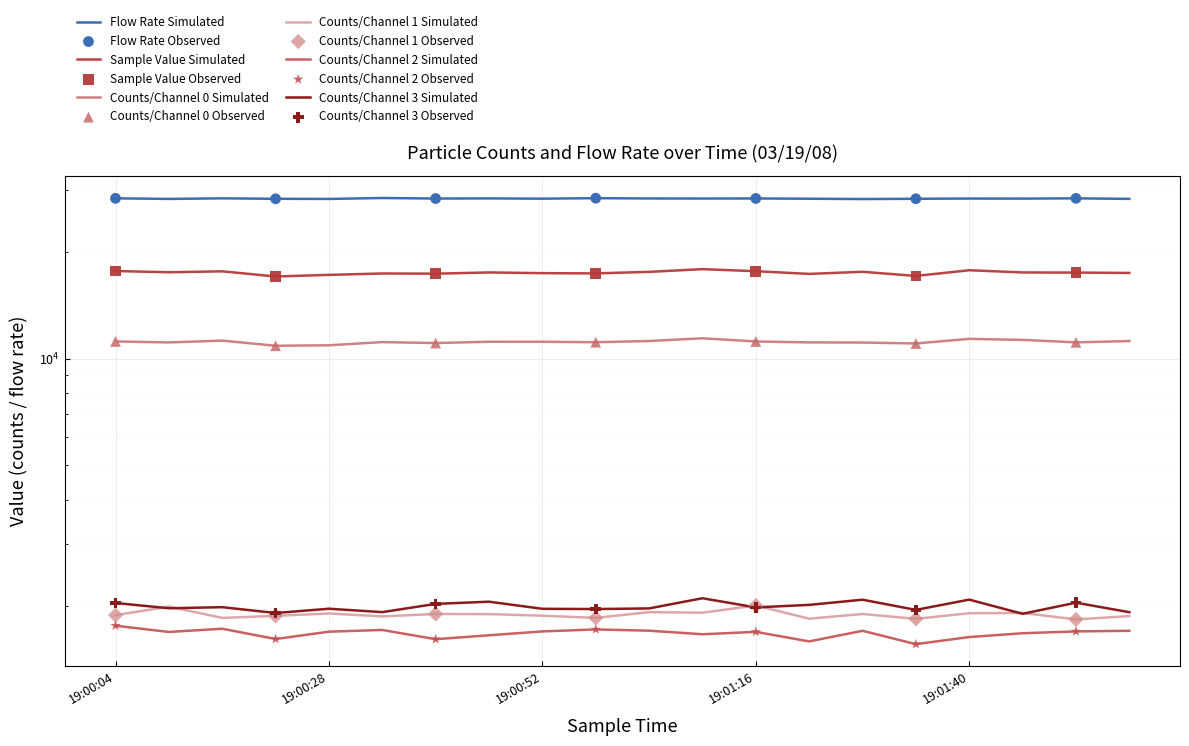

At which category is the sum across all series the highest?

19:01:10